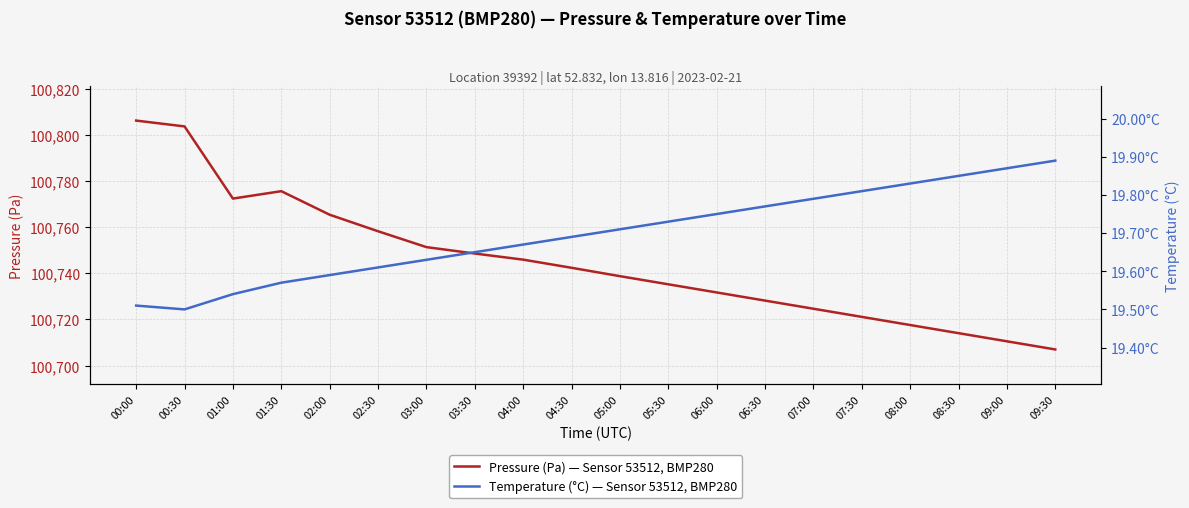

What is the sum of all Pressure (Pa) — Sensor 53512, BMP280 values?

2014898.3